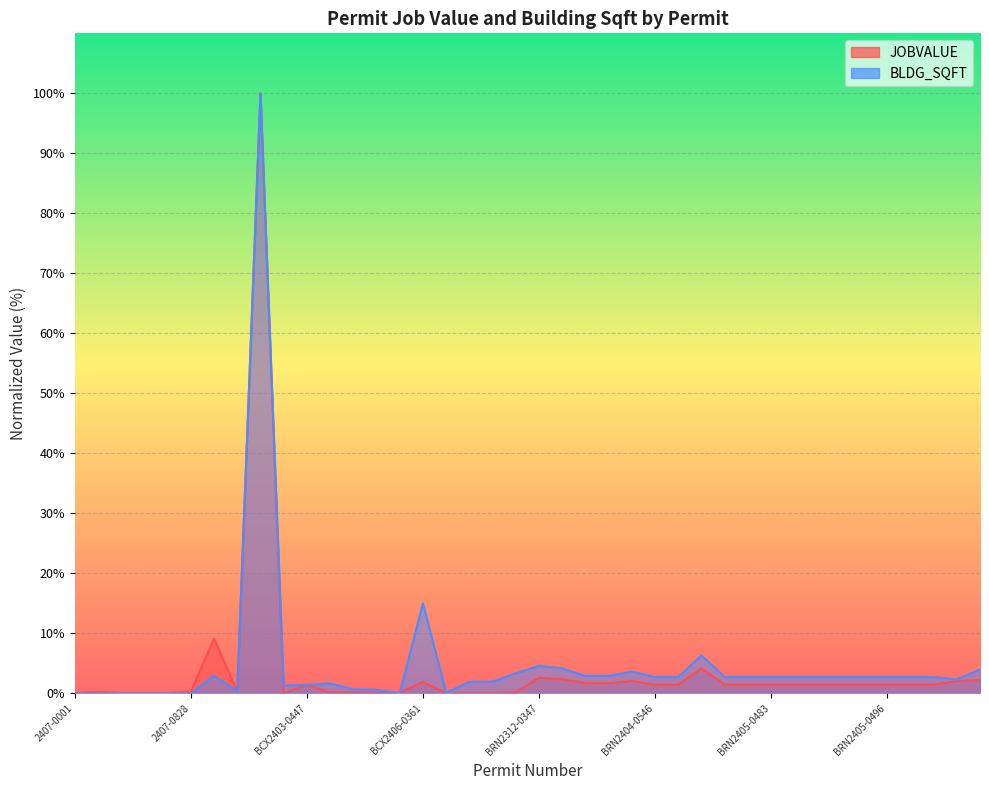

At BRN2404-0550, list the series in order from largest to smallest.

BLDG_SQFT, JOBVALUE